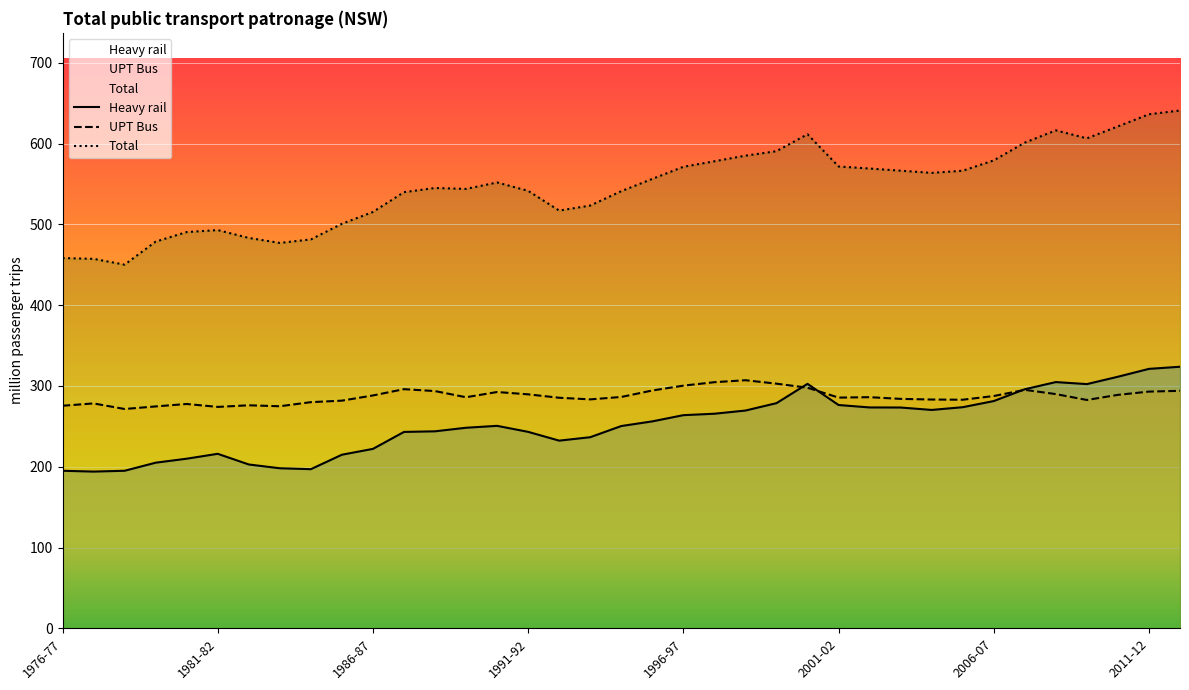

True or false: Total and Heavy rail cross at least once.

False